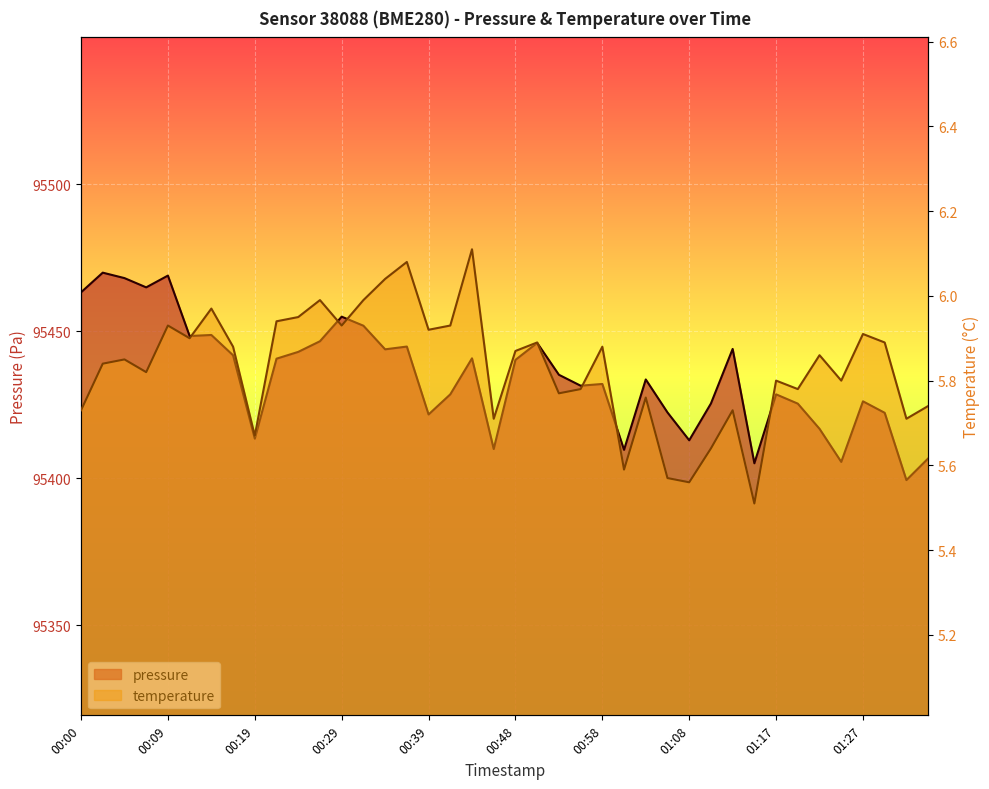

Count the number of data series in this chart.

2